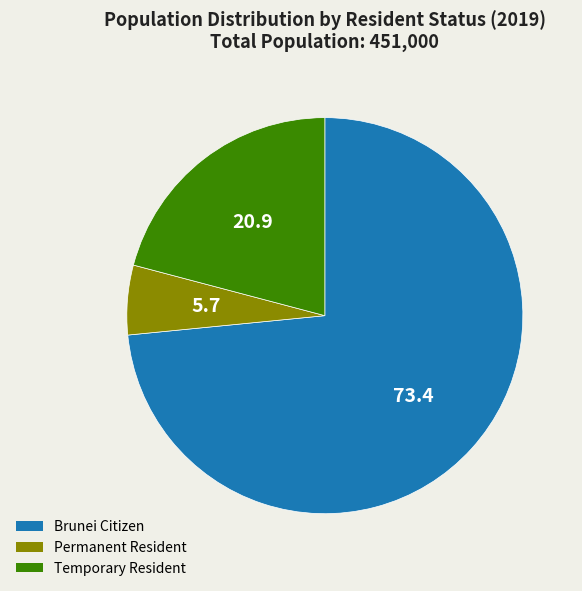

The Brunei Citizen slice represents 73% of the pie. True or false?

True